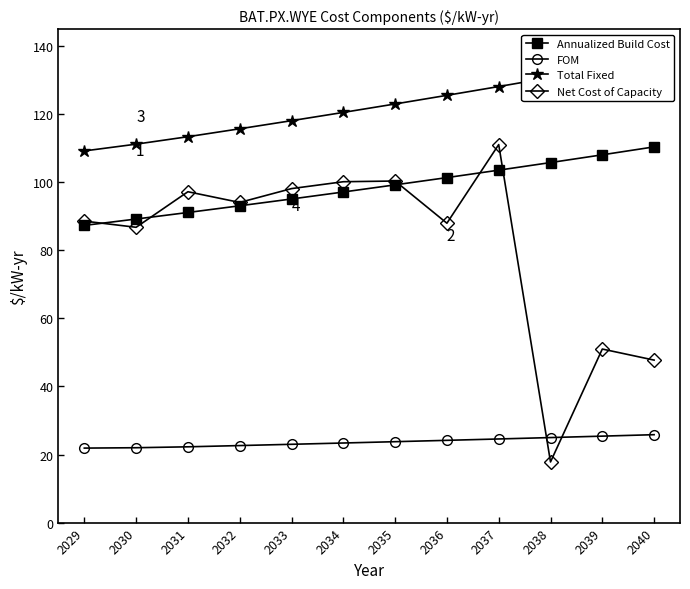

At which label does FOM first exceed 23?

2033